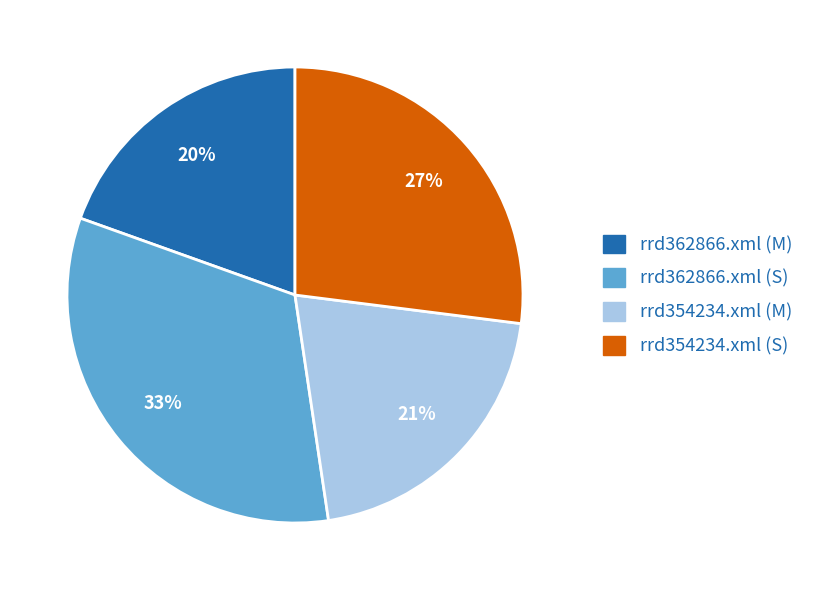

What is the ratio of the value at rrd354234.xml (M) to the value at rrd362866.xml (M)?

1.1